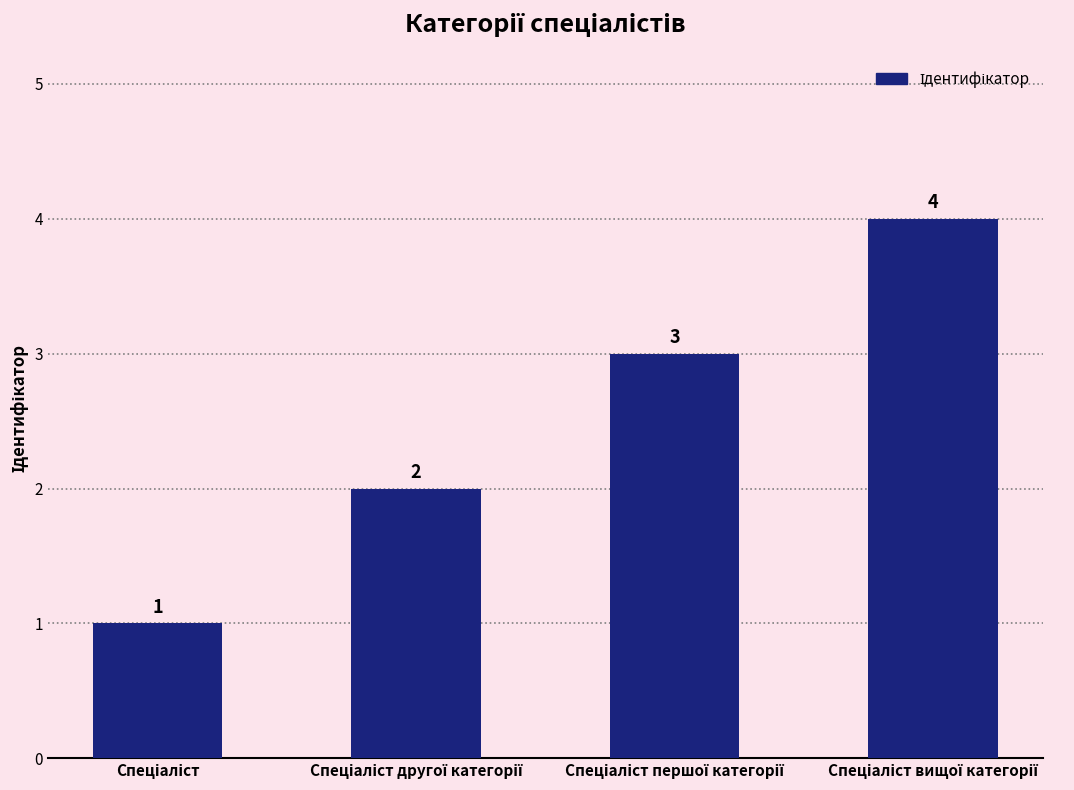

Count the values in the range 2 to 4.

3